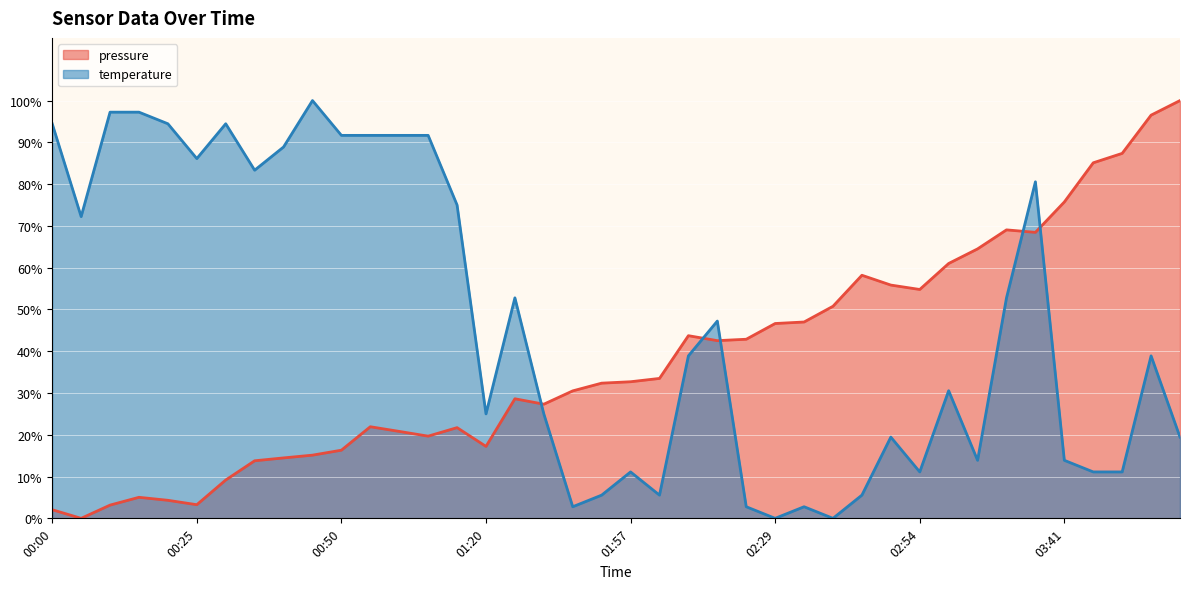

What is the label of the 20th point from the right?

01:57